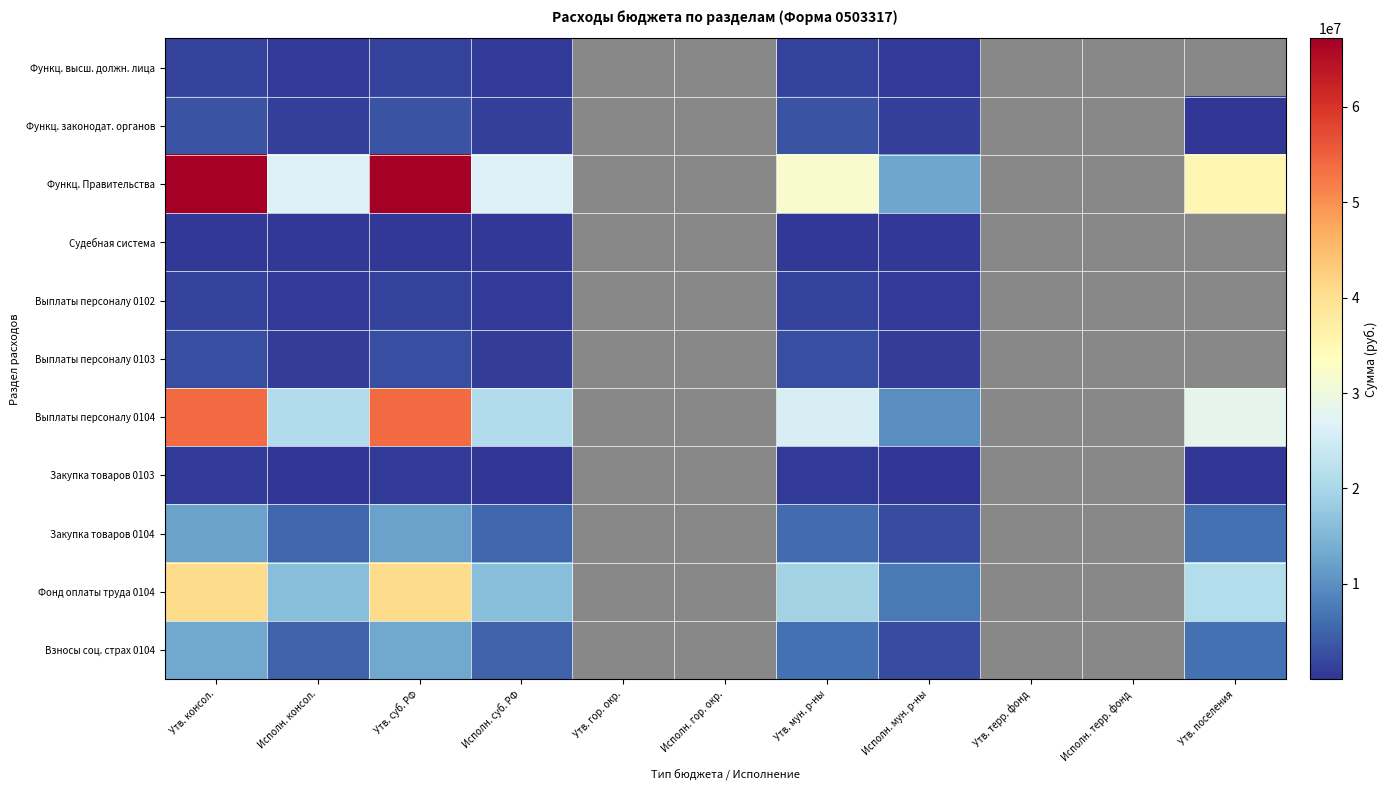

How many values in the Закупка товаров 0103 series exceed 675499?

2